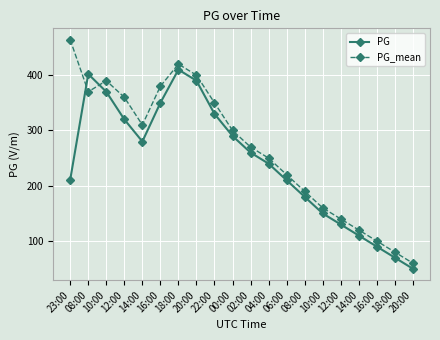

What are all the series names shown in the legend?

PG, PG_mean